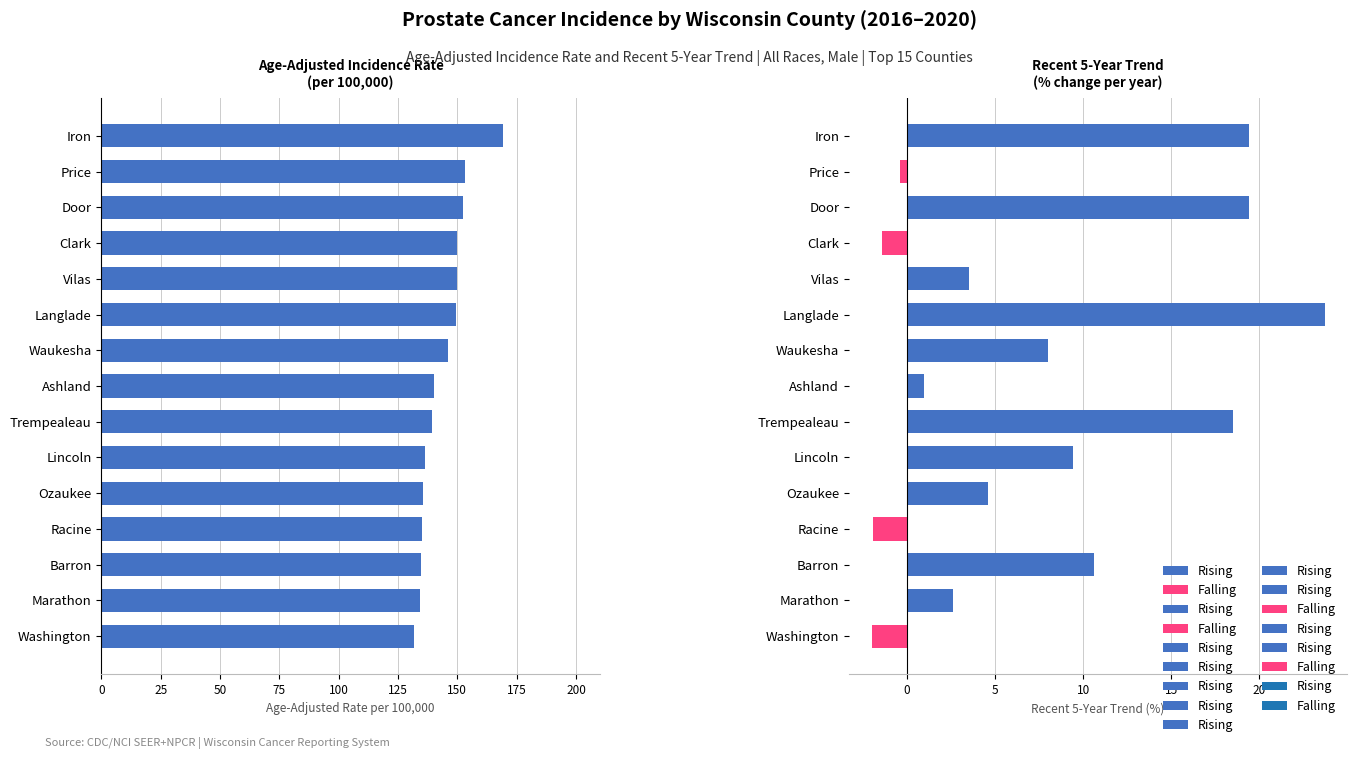

The chart shows a value of 178.5 at Barron. True or false?

False